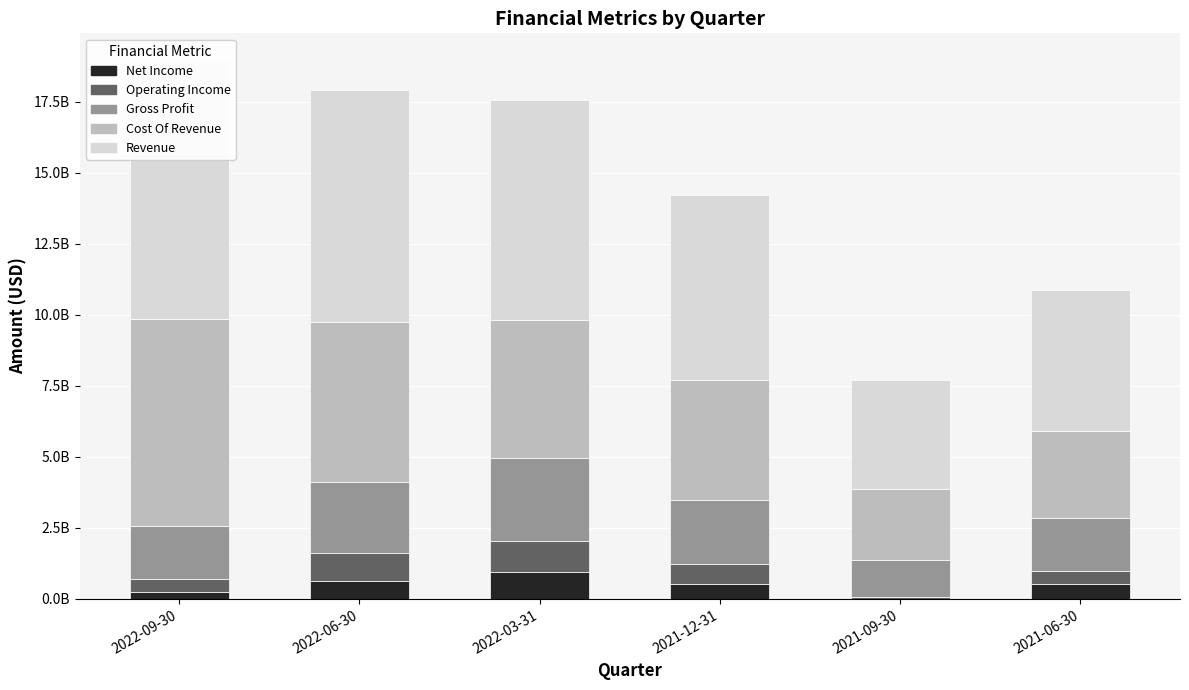

Rank the series at 2021-09-30 from lowest to highest value.

Net Income, Operating Income, Gross Profit, Cost Of Revenue, Revenue